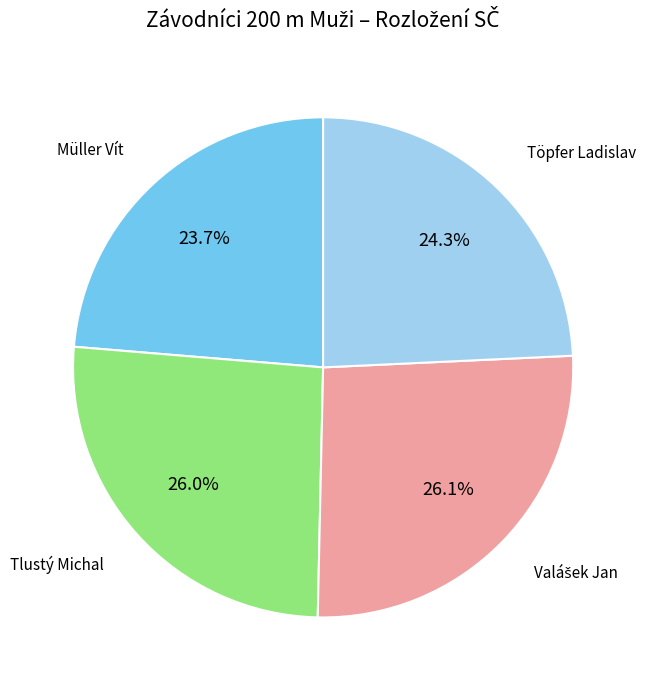

What portion of the pie excludes Töpfer Ladislav?

75.7%